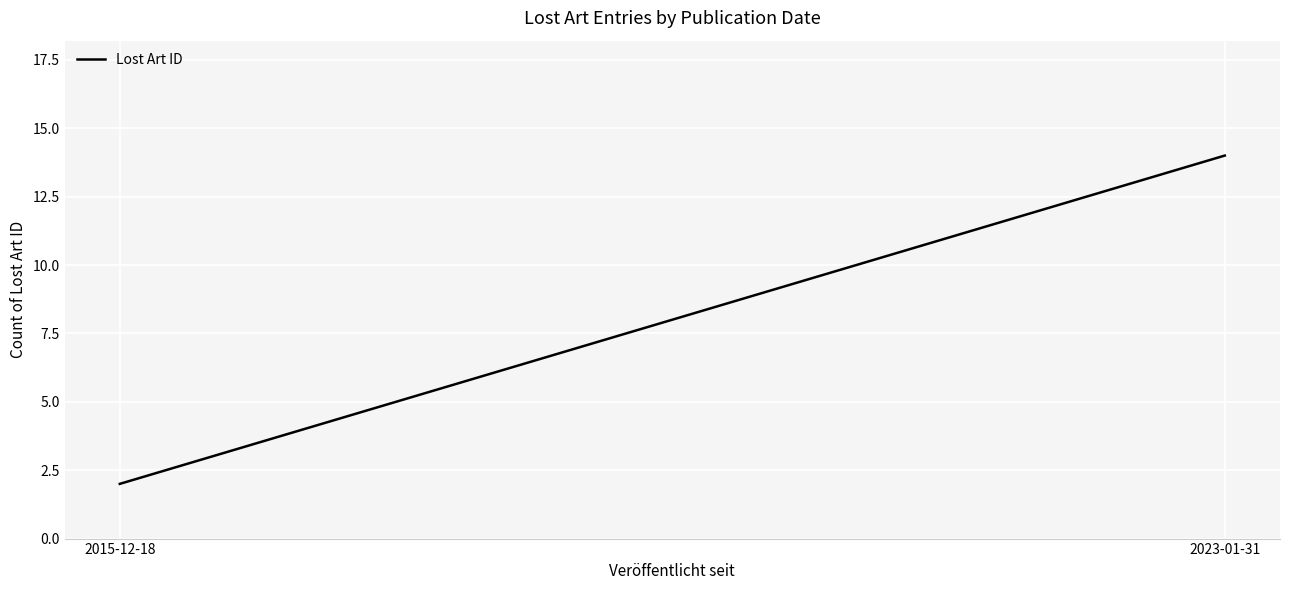

Where is the data nearest to the value 8?

2015-12-18